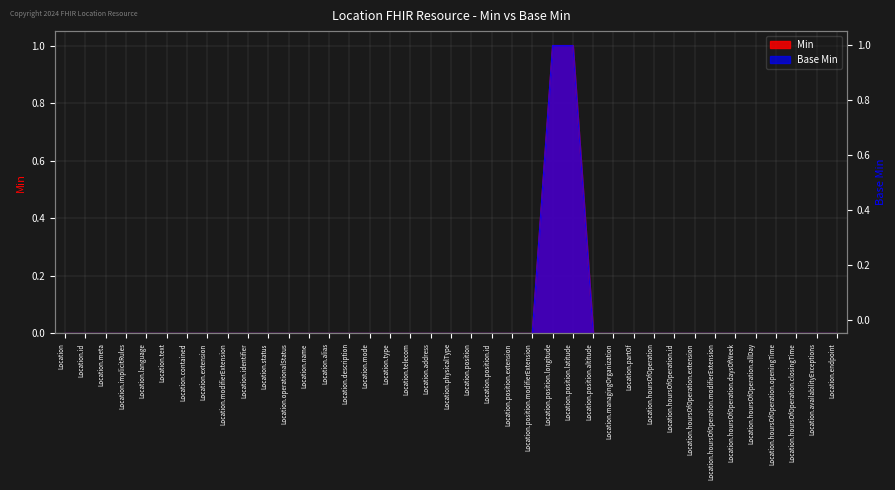

Reading left to right, list all the values displayed in this chart.

Min: 0	0	0	0	0	0	0	0	0	0	0	0	0	0	0	0	0	0	0	0	0	0	0	0	1	1	0	0	0	0	0	0	0	0	0	0	0	0	0
Base Min: 0	0	0	0	0	0	0	0	0	0	0	0	0	0	0	0	0	0	0	0	0	0	0	0	1	1	0	0	0	0	0	0	0	0	0	0	0	0	0